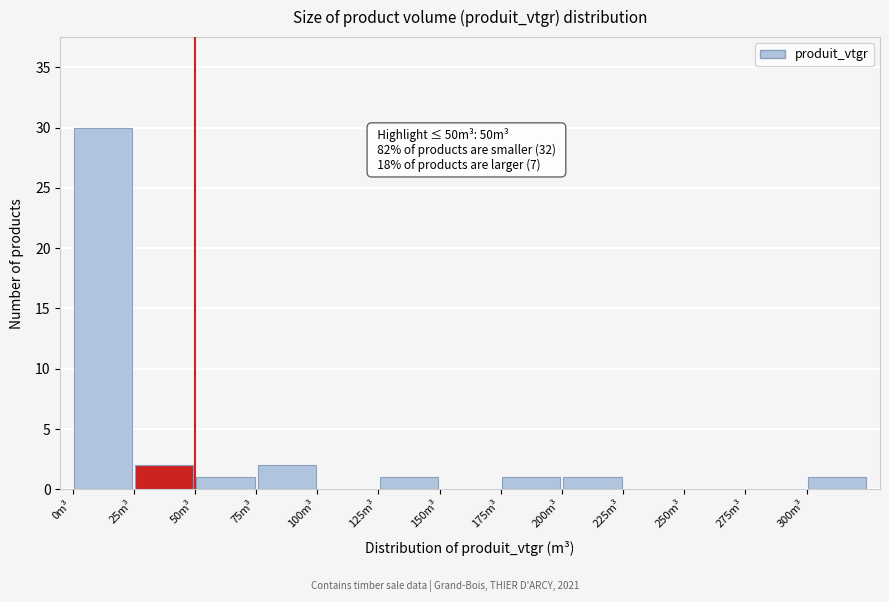

Which range on the x-axis has the tallest bar?

0 to 25